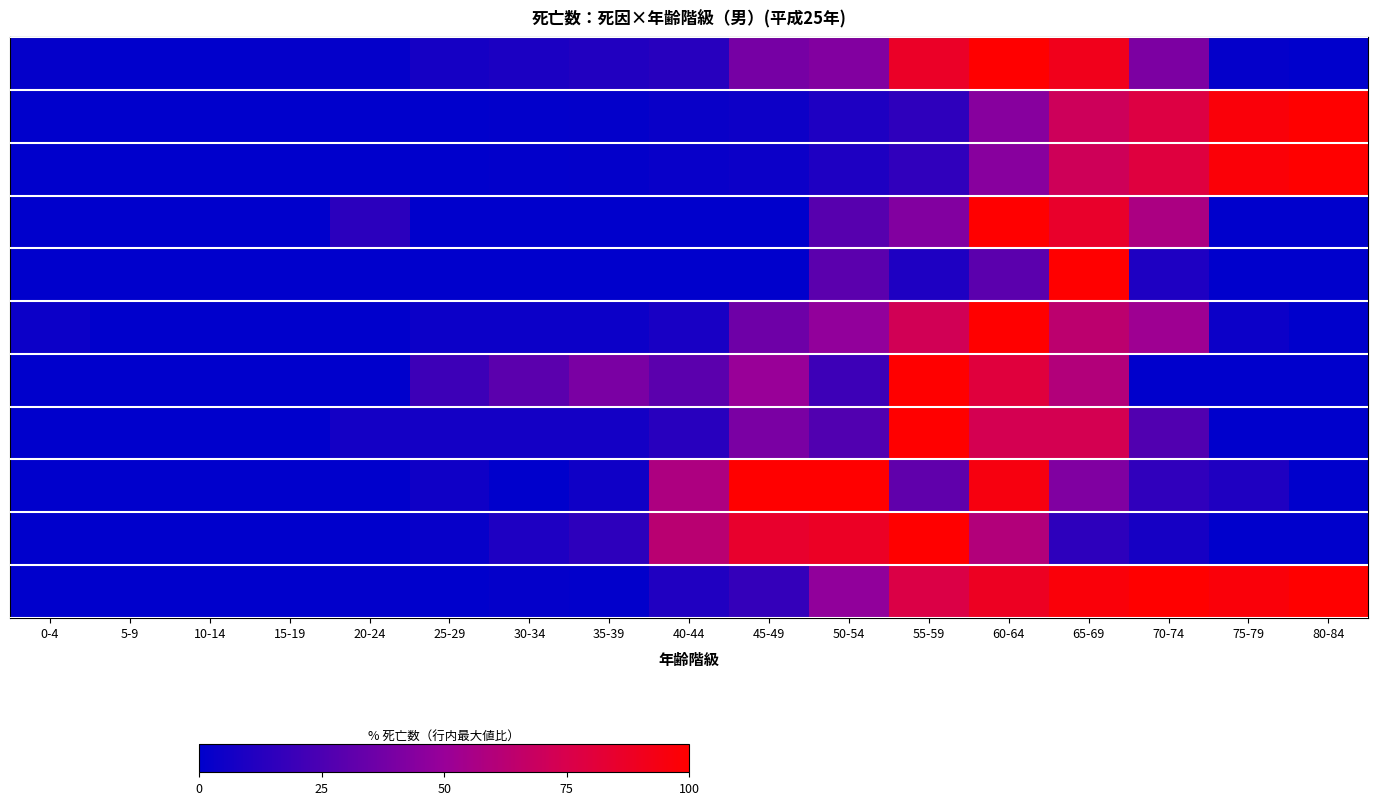

Count the number of data series in this chart.

11